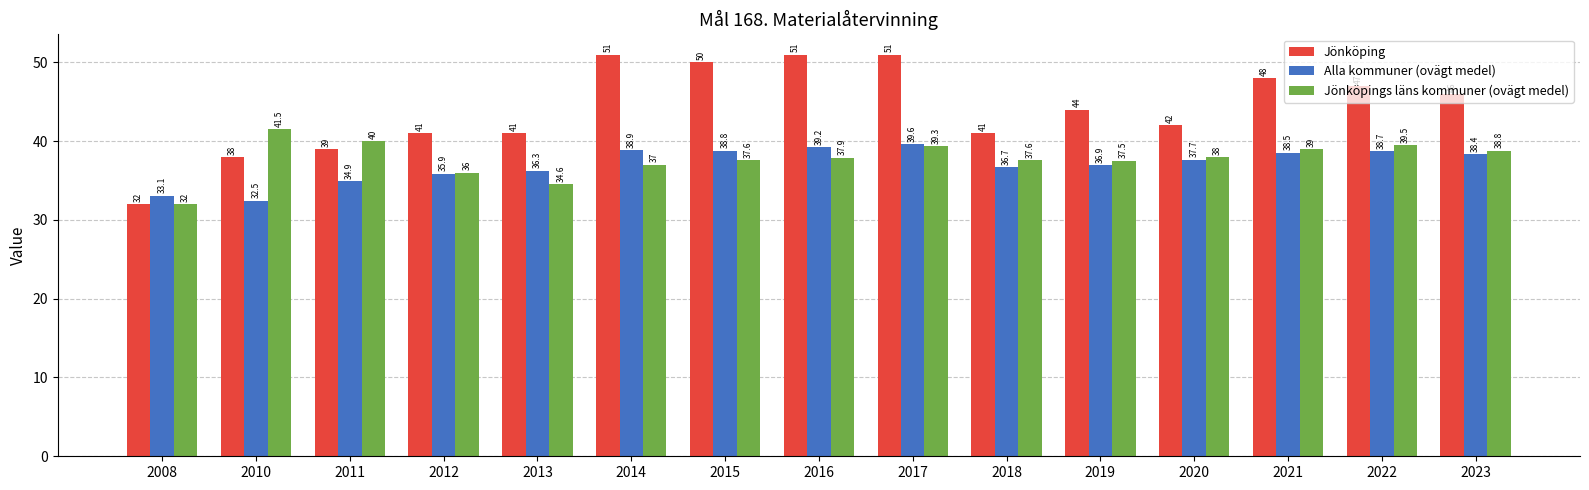

The value of Jönköpings läns kommuner (ovägt medel) at 2014 is 50.4. True or false?

False